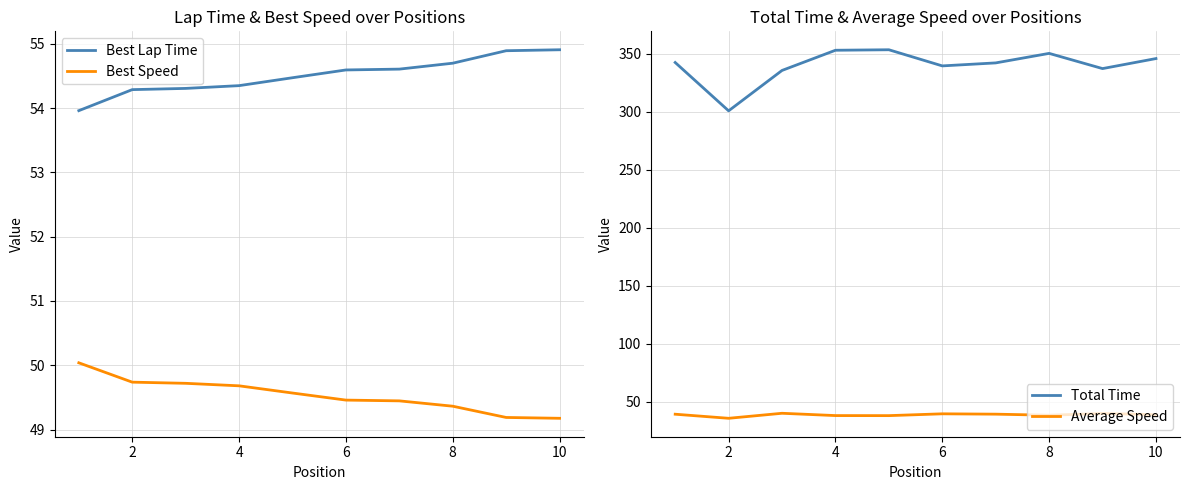

Does the chart have visible grid lines?

Yes